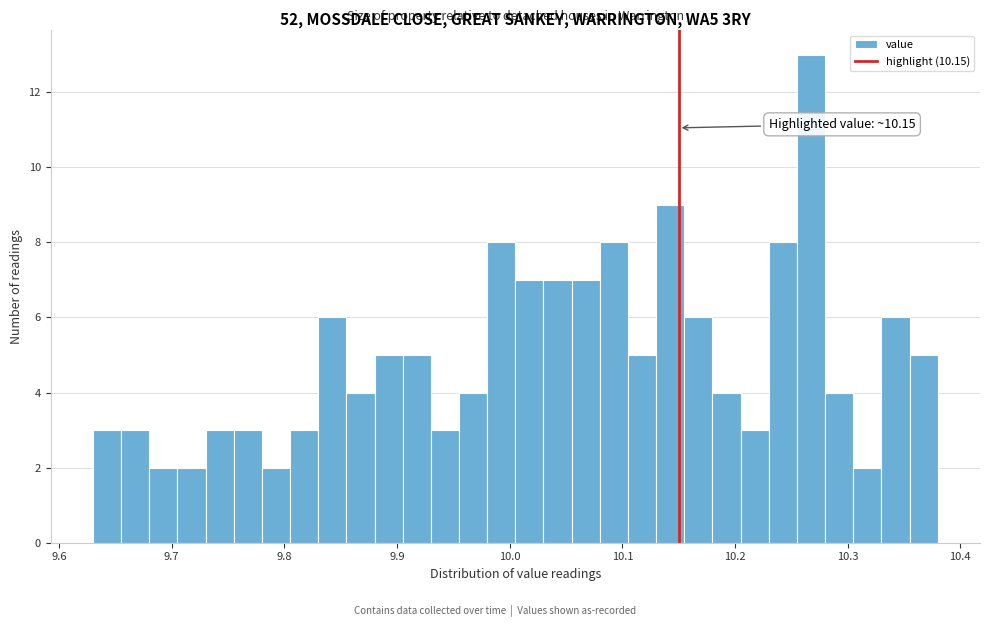

Read against the x-axis, roughly where is the centre of the tallest bar?

10.27